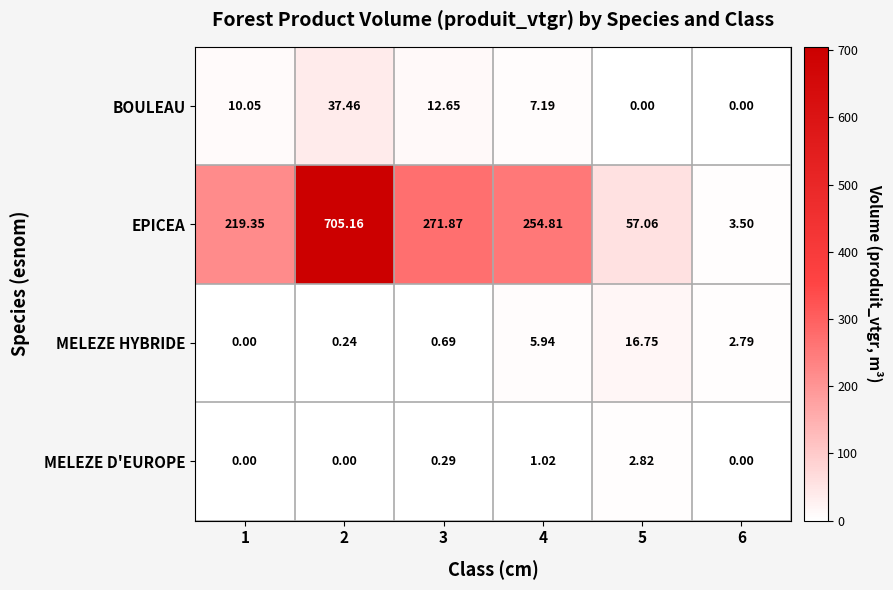

Which series changed the most between 1 and 3?

EPICEA